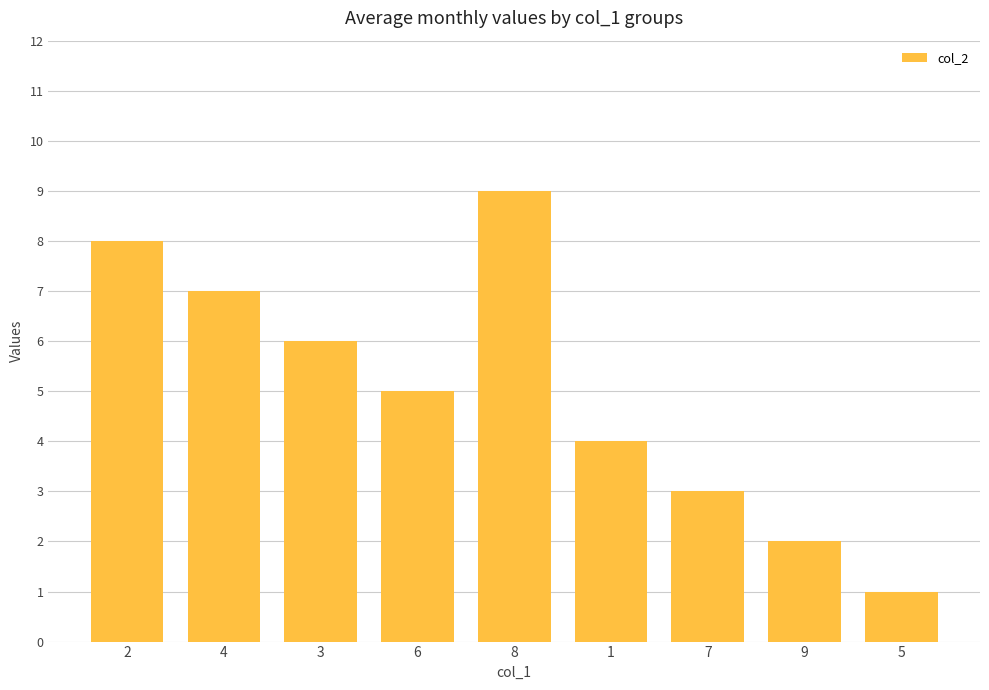

What is the average value?

5